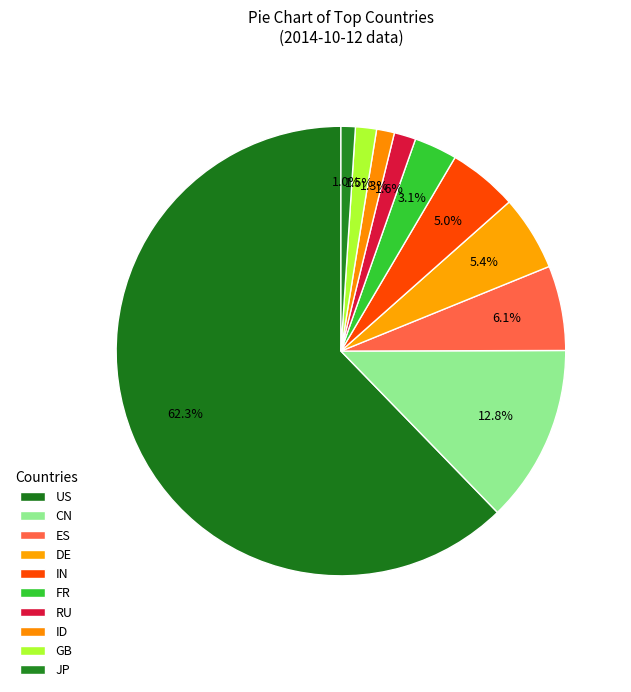

Count the number of slices in the pie.

10